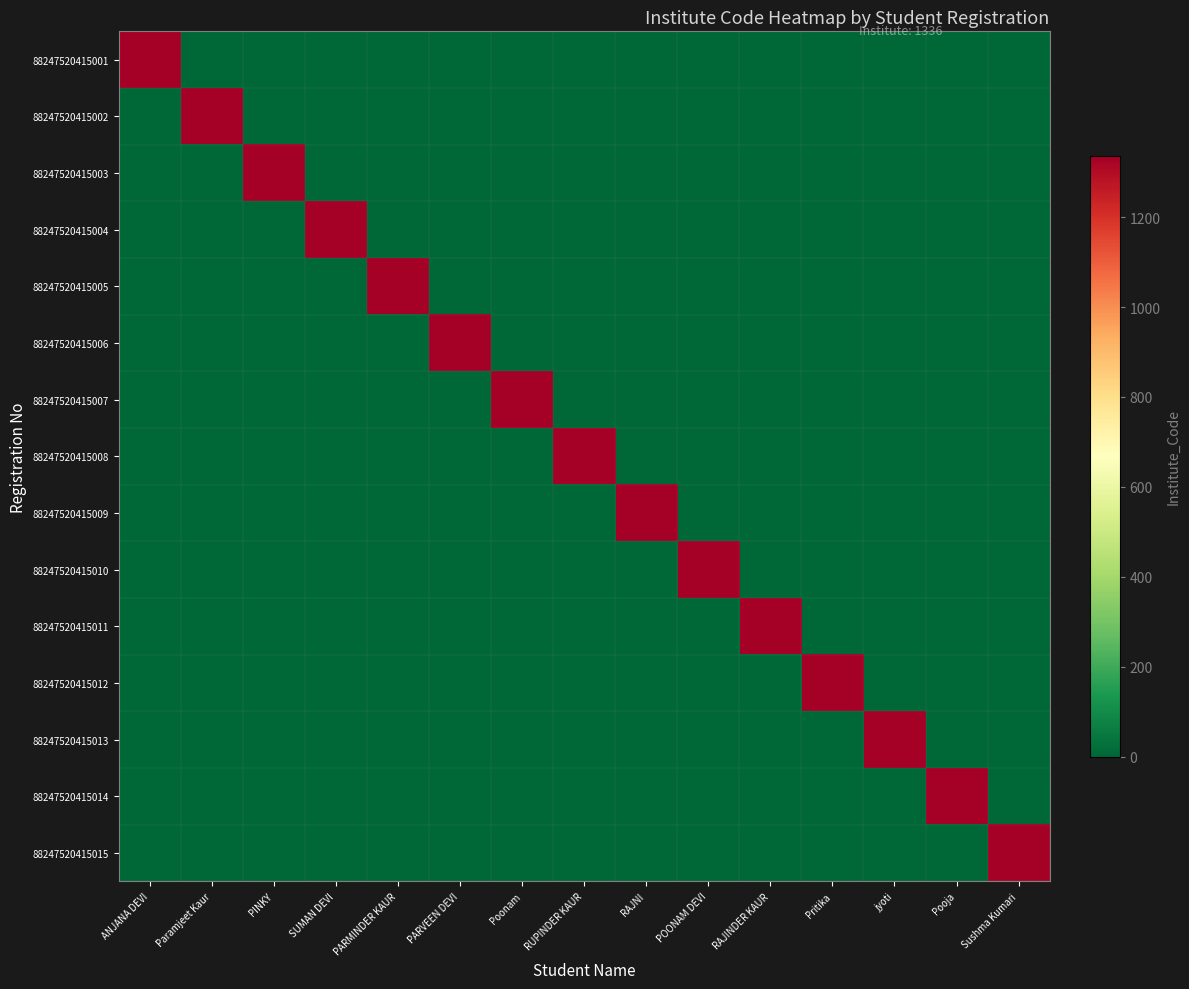

Between RUPINDER KAUR and Sushma Kumari, which is larger?

RUPINDER KAUR